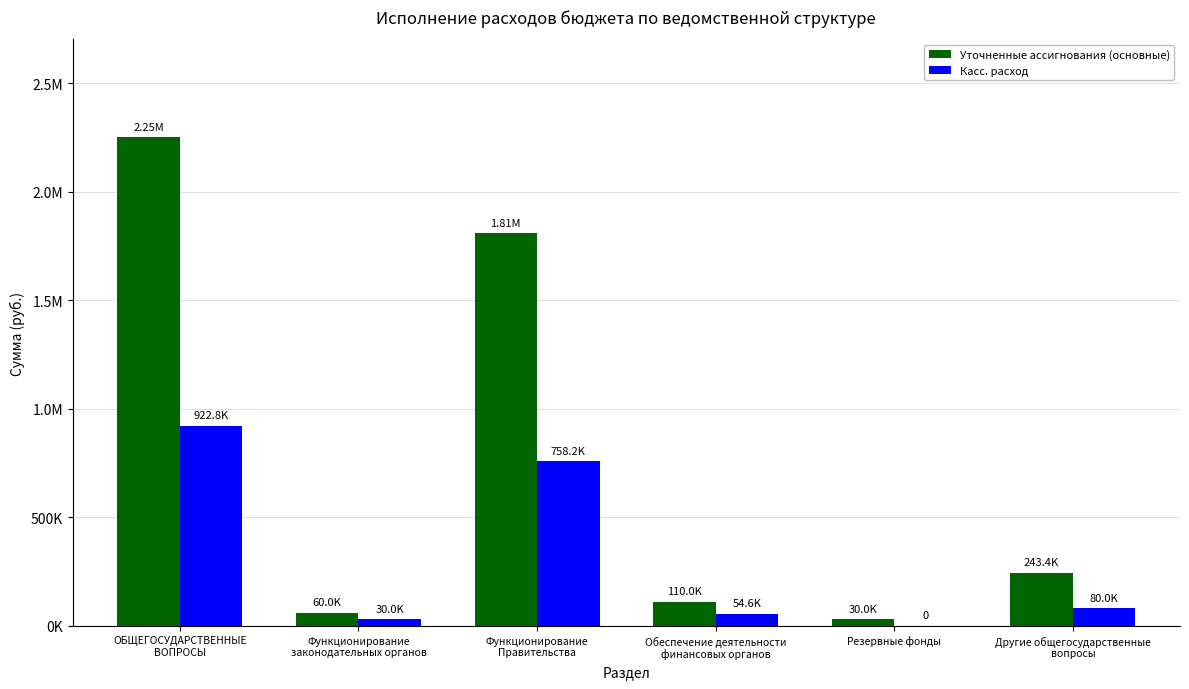

Are the bars horizontal?

No